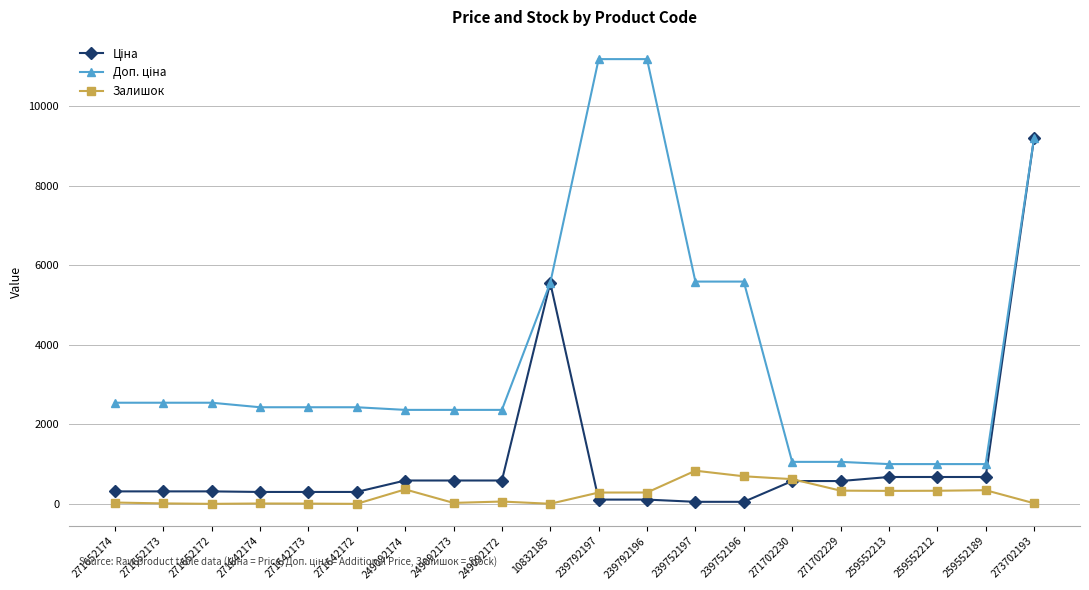

What is the greatest value displayed?

11182.0